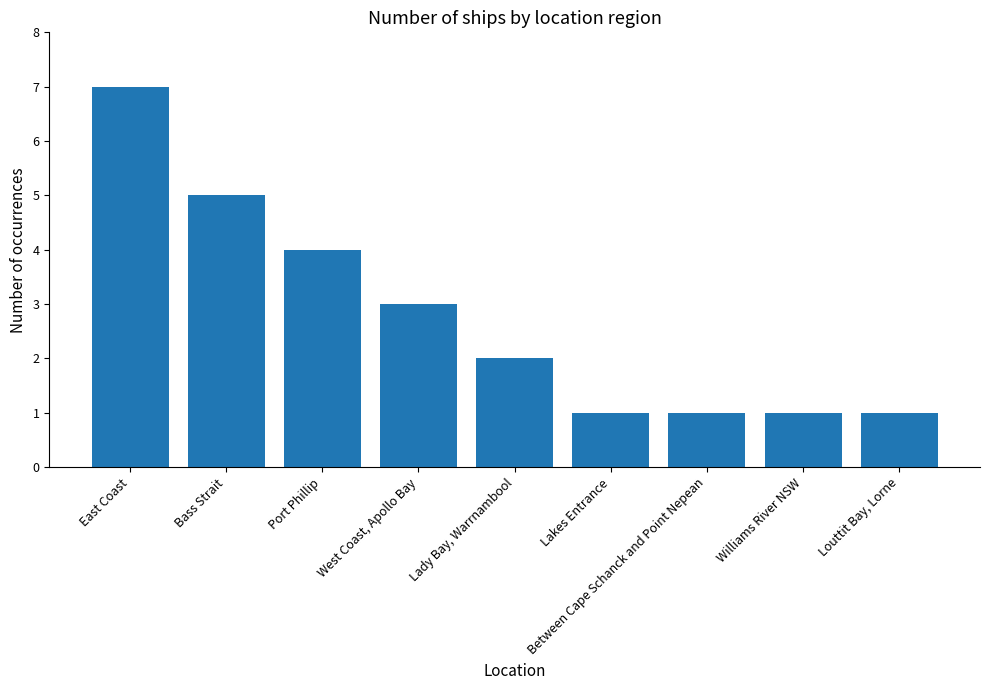

What is the value of the 9th bar from the left?

1